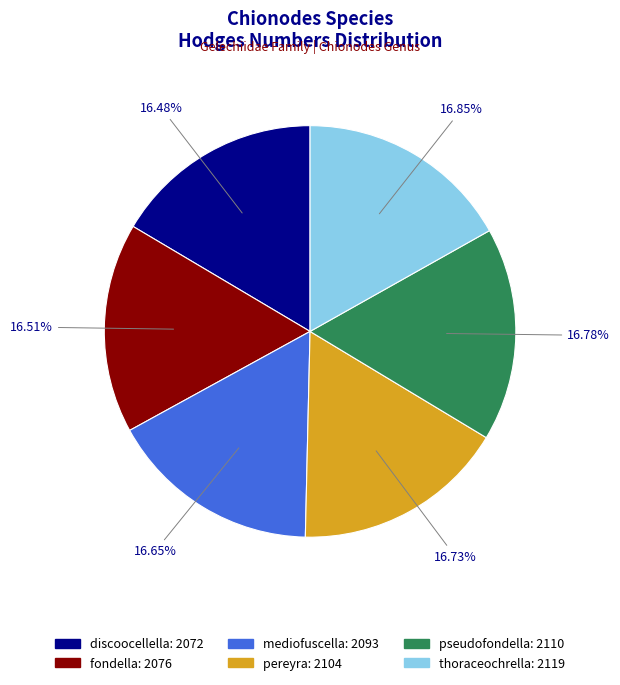

How many segments does this pie chart have?

6